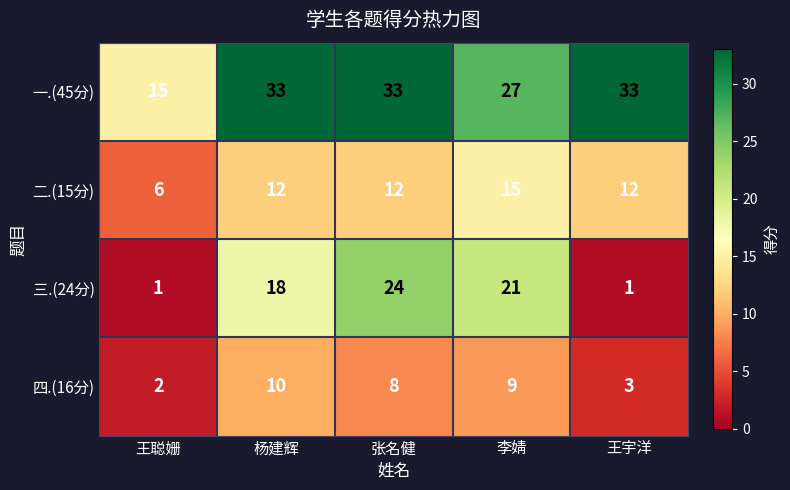

What is the total value across all series at 杨建辉?

73